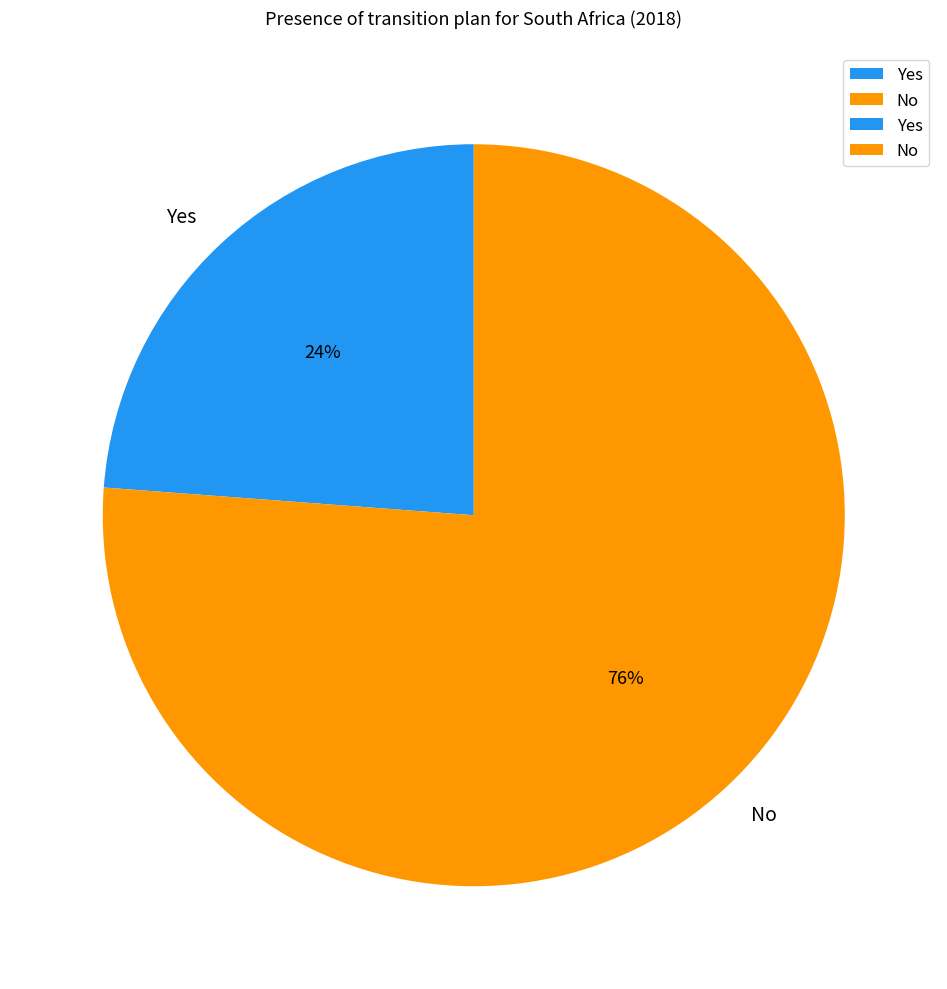

Which category has the biggest portion of the pie?

No